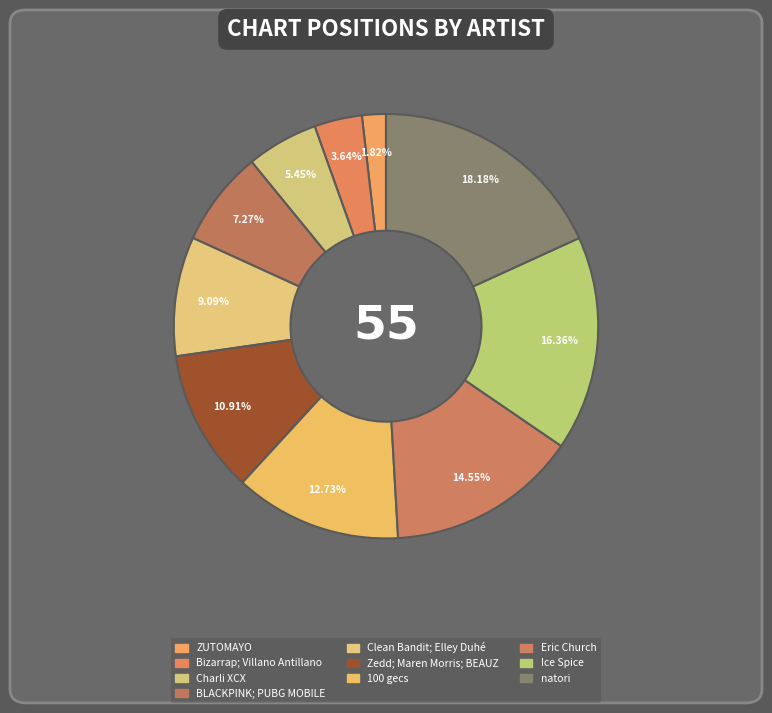

Count the number of slices in the pie.

10